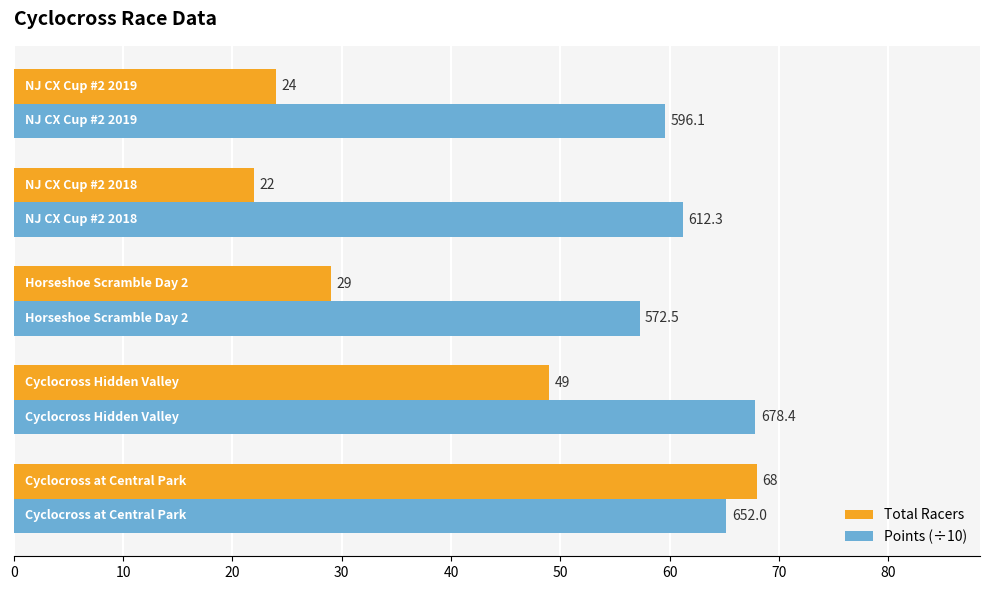

What are all the series names shown in the legend?

Total Racers, Points (÷10)